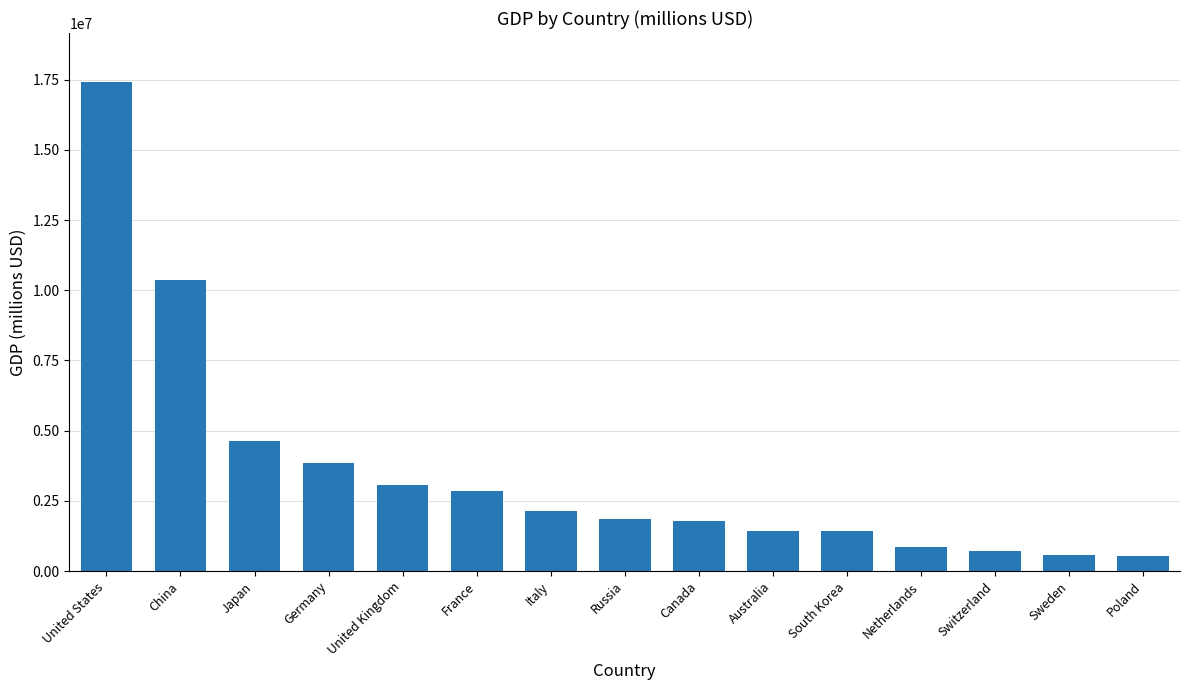

What is the maximum value shown in the chart?

17418925